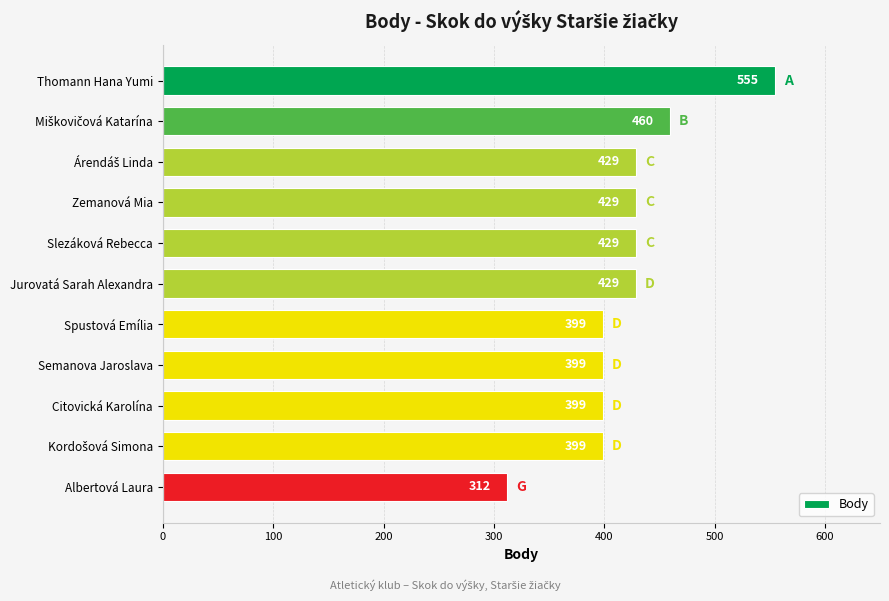

Does the chart contain stacked bars?

No